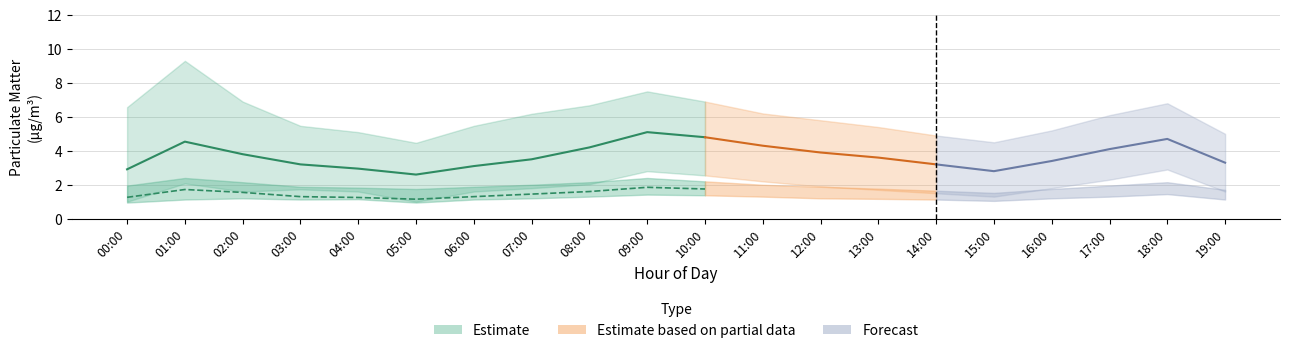

True or false: P2 and P2_upper cross at least once.

False